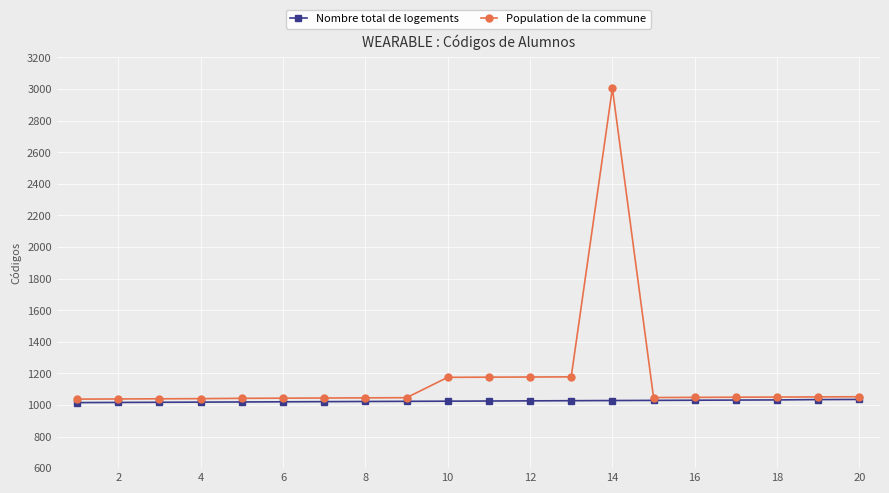

Rank the series by their maximum value, from highest to lowest.

Population de la commune, Nombre total de logements